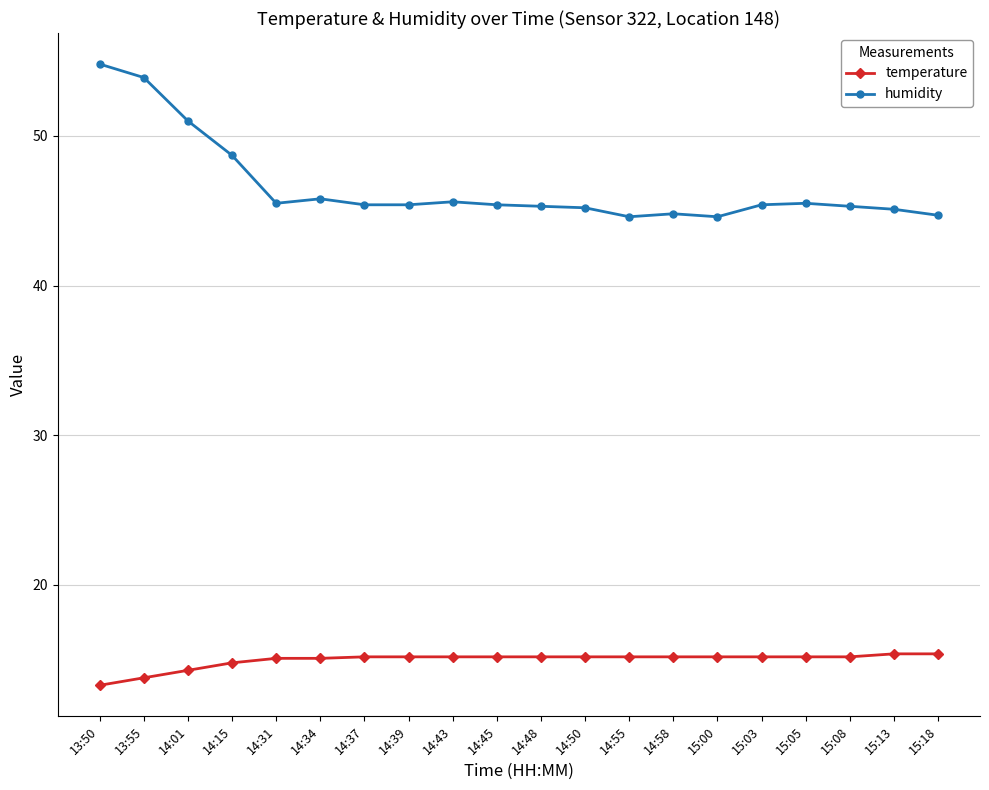

True or false: humidity and temperature cross at least once.

False